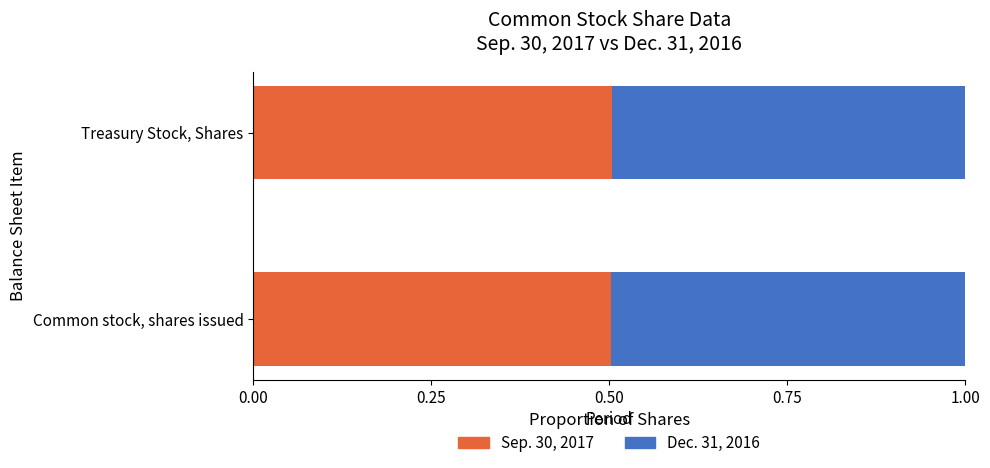

What is the total value across all series at Treasury Stock, Shares?

1.0